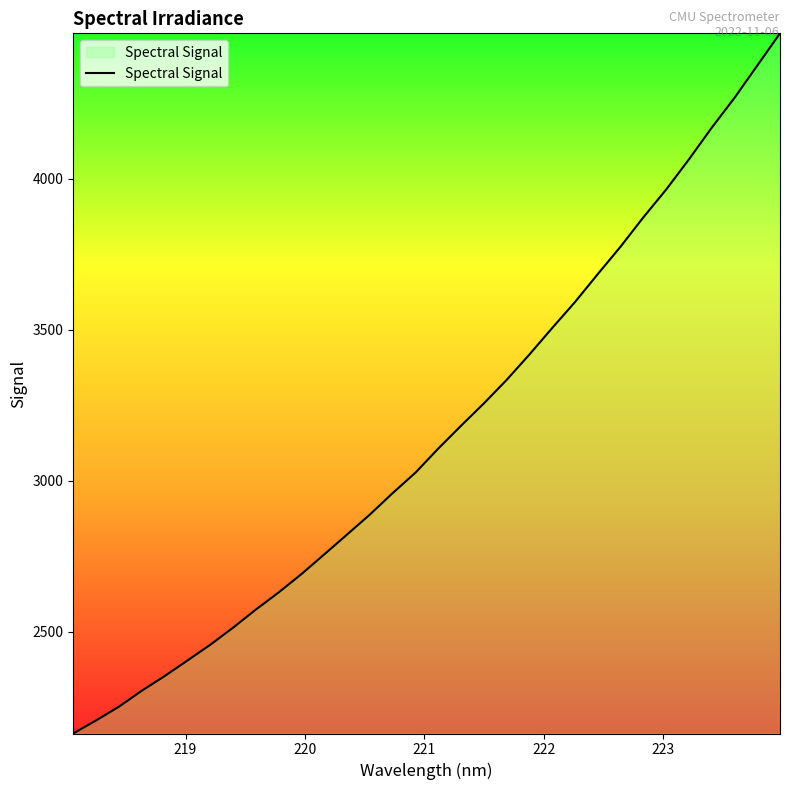

True or false: the data has more than 2 interior local peaks.

False